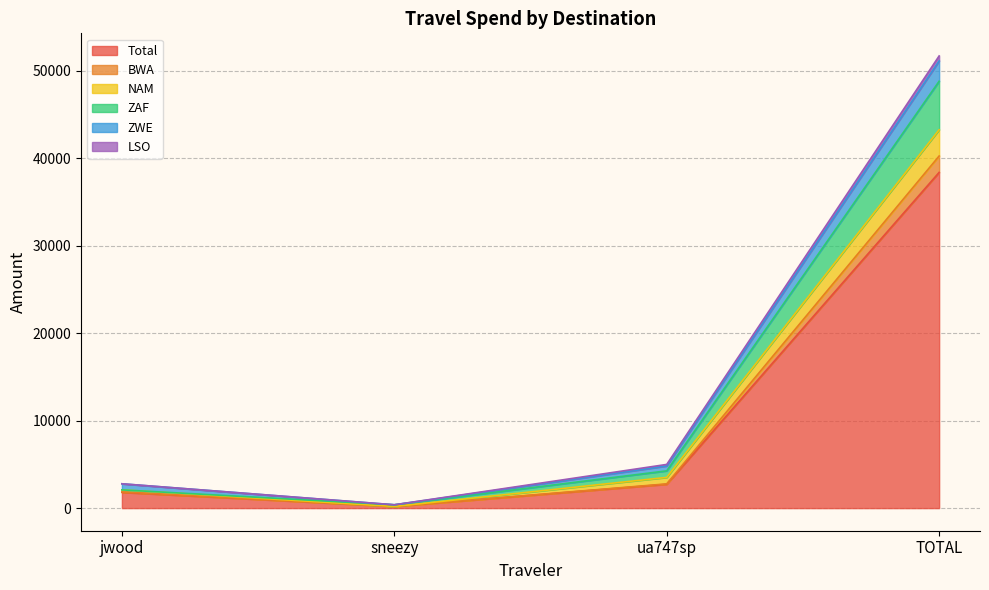

Which category has the lowest value in the Total series?

sneezy